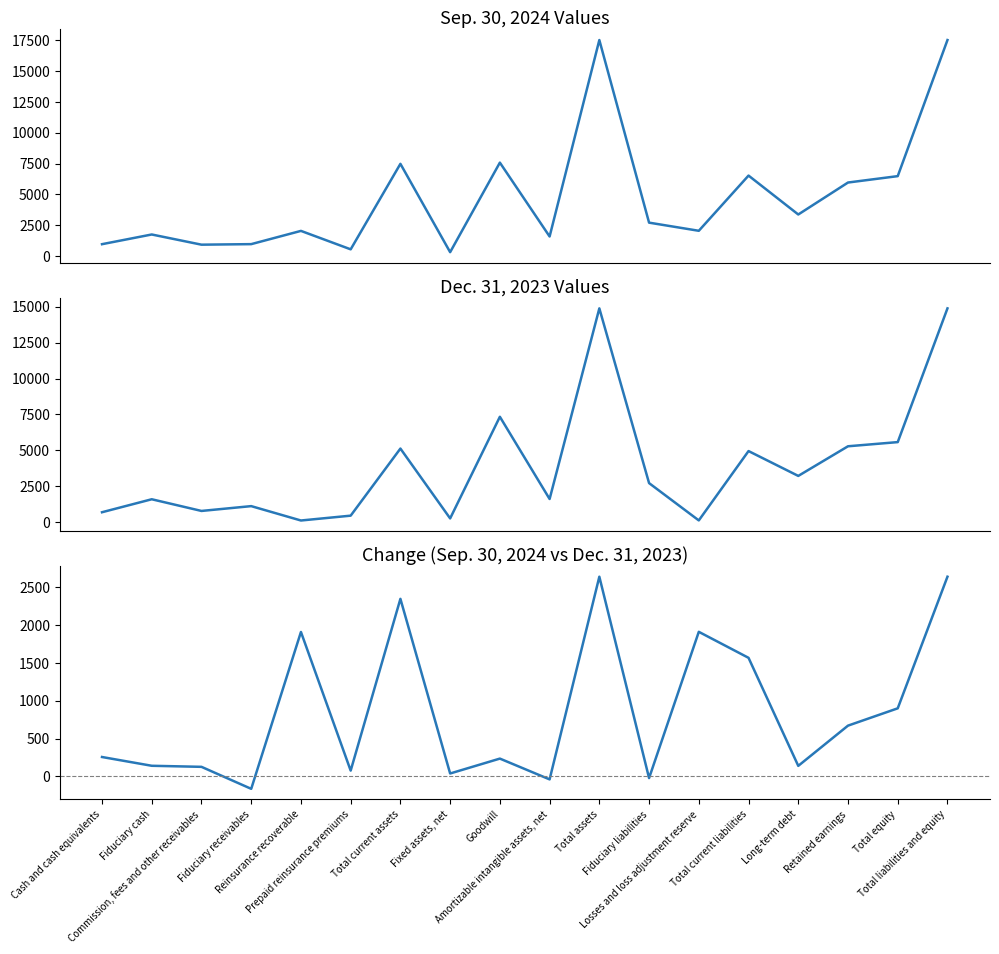

At which label is Sep. 30, 2024 closest to 8917?

Goodwill